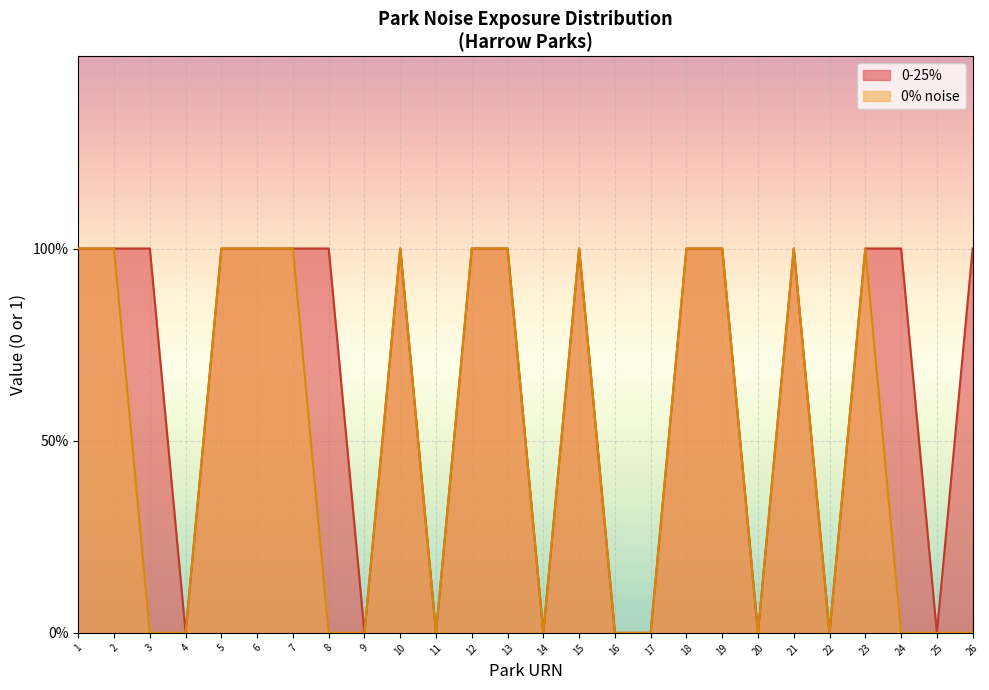

Is it true that 0-25% equals 0 at 14?

False